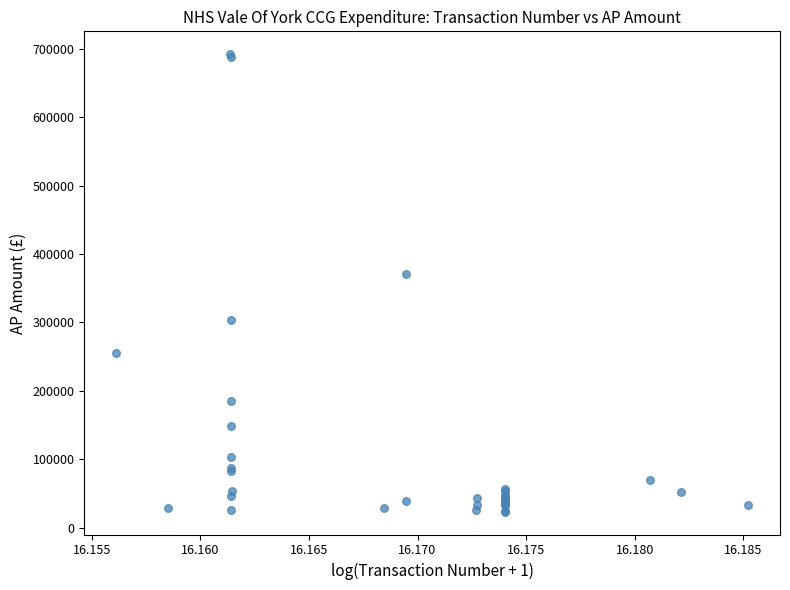

What Y value in the scatter plot is closest to 357796?

370942.1